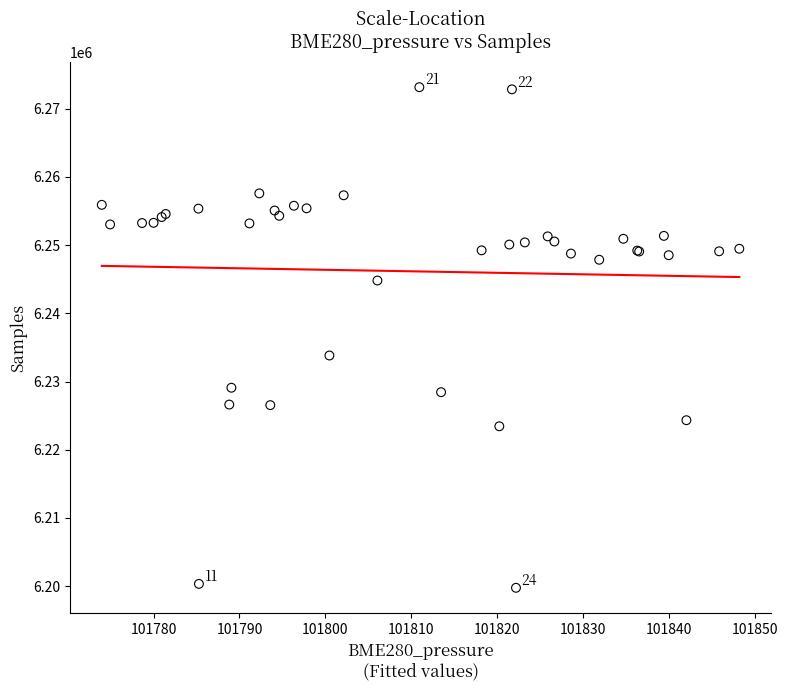

What Y value in the scatter plot is closest to 6236455?

6233812